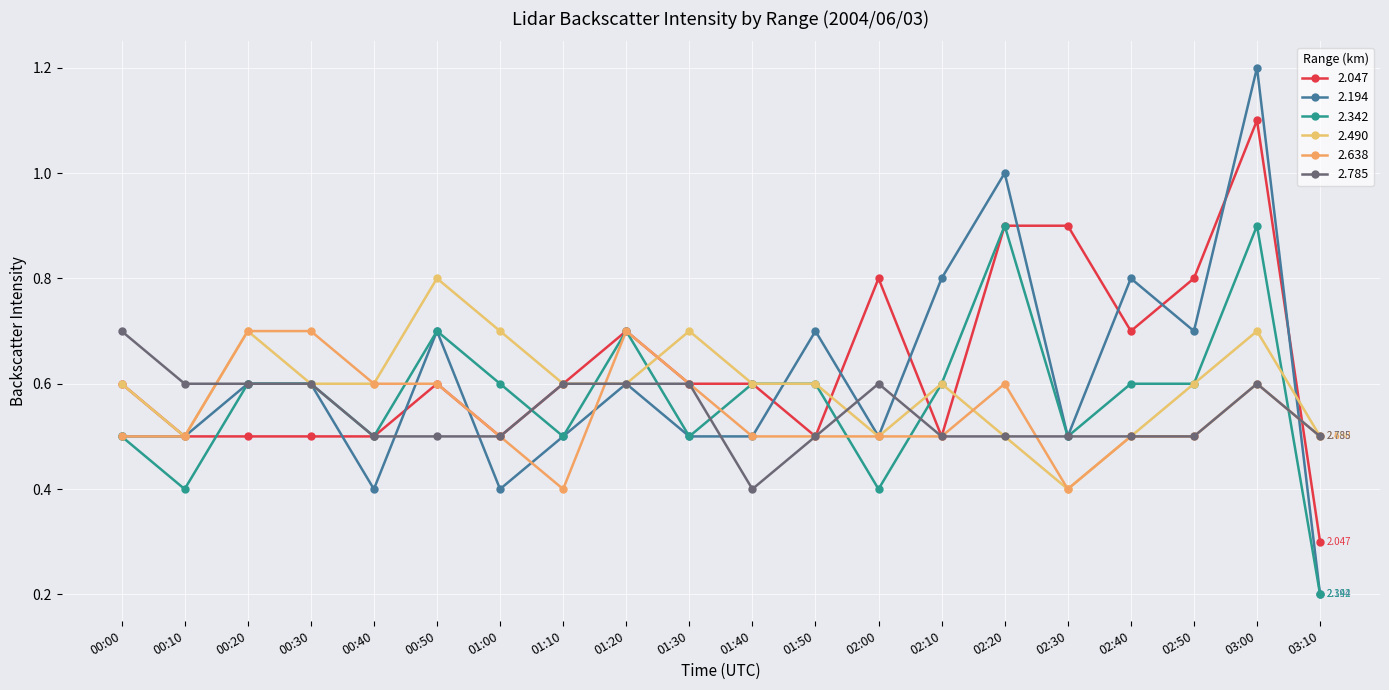

Does the chart have visible grid lines?

Yes